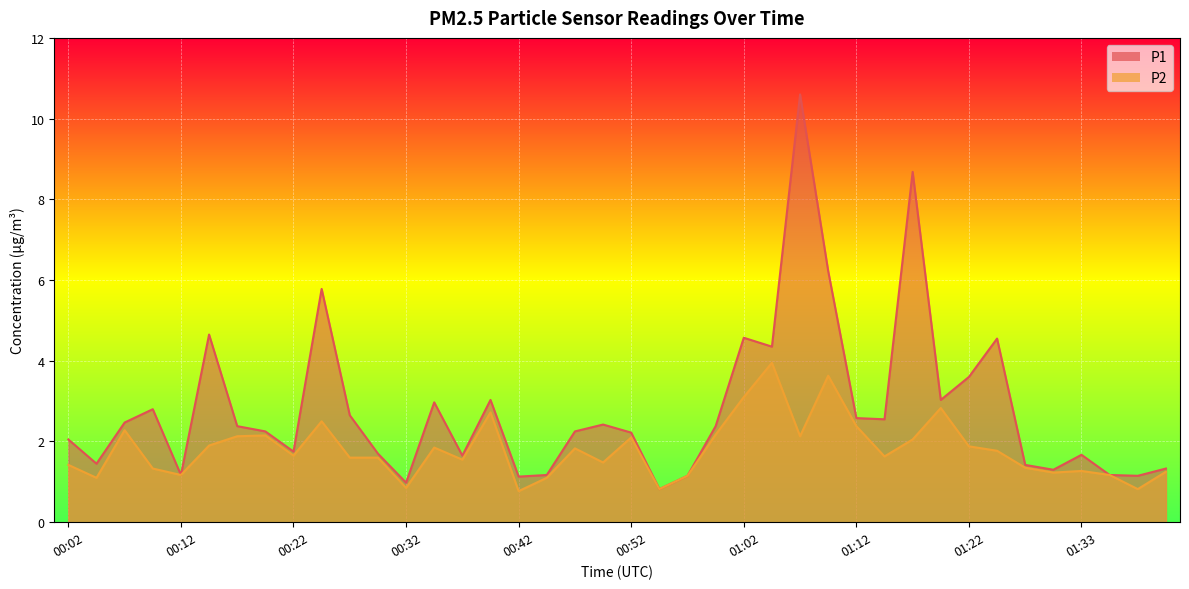

Which series has the largest total across all categories?

P1